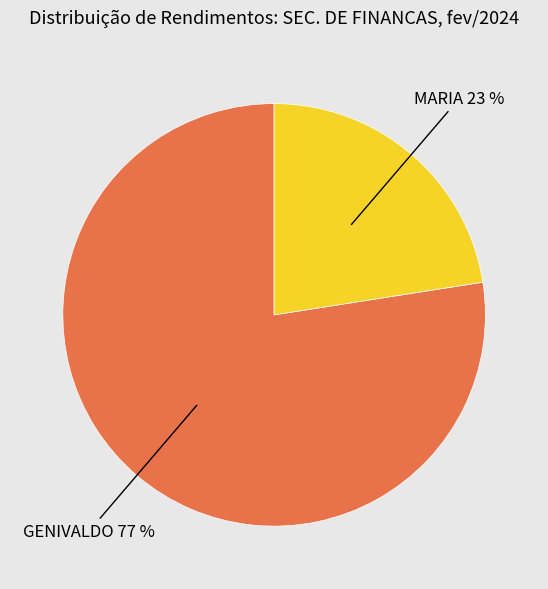

Count the number of slices in the pie.

2